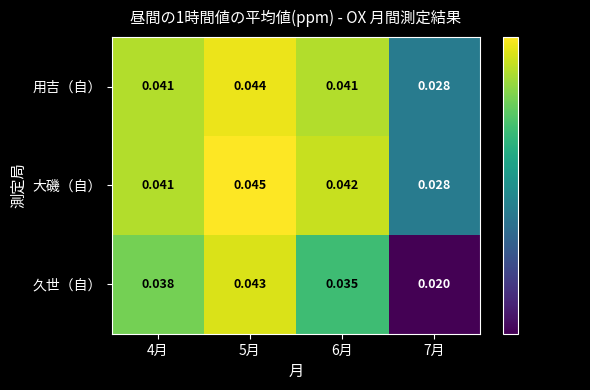

Between 6月 and 7月, which series saw the biggest shift?

久世（自）